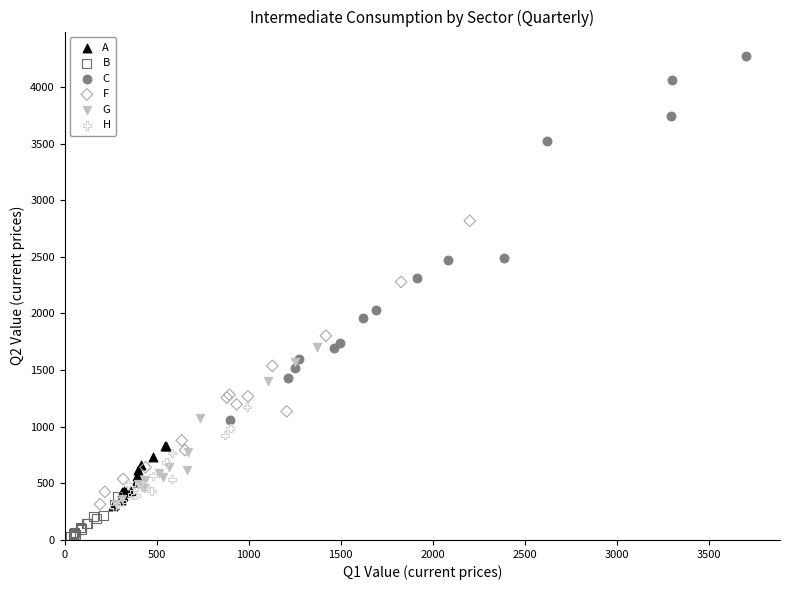

Which series has the largest Y range (max minus min)?

C